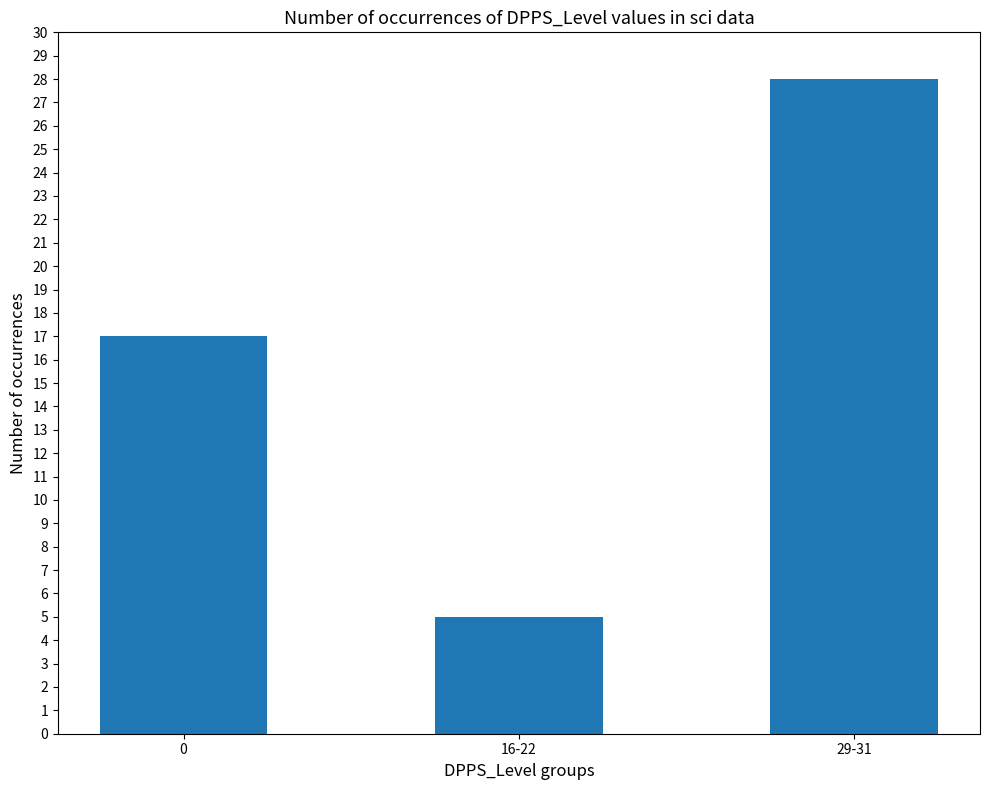

What is the value of the 3rd bar from the left?

28